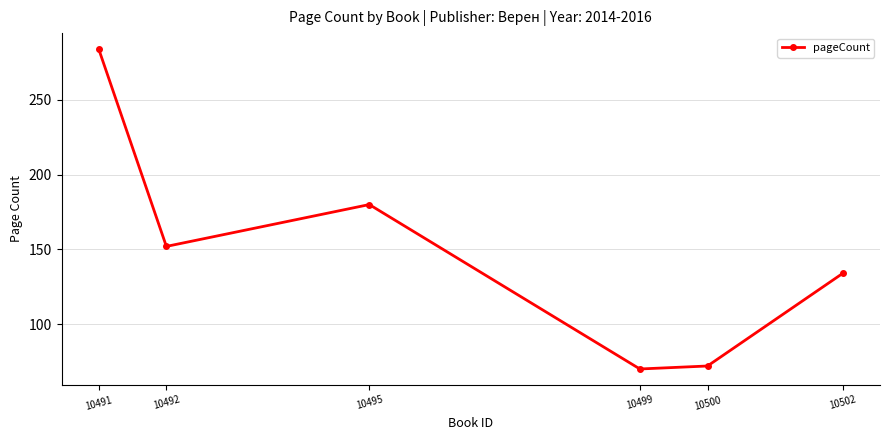

How many points are higher than both their immediate neighbors (excluding endpoints)?

1